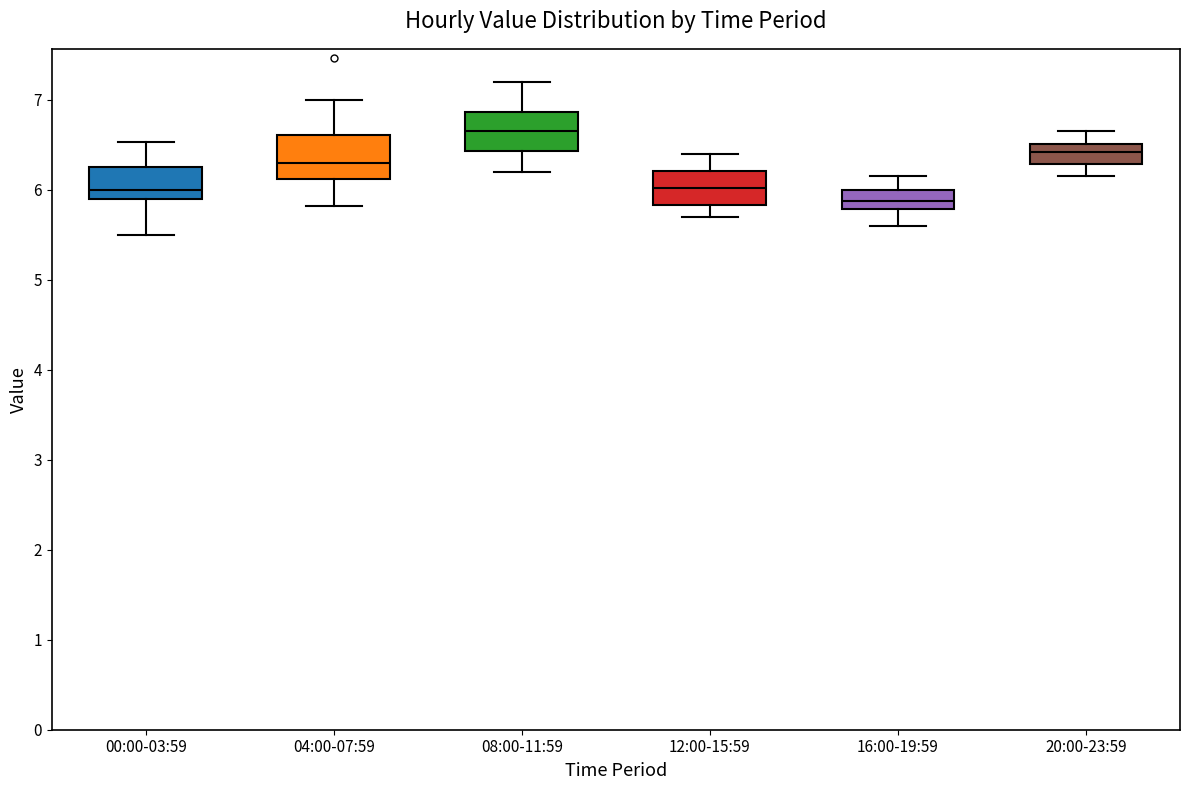

Where is the upper edge of the box for 04:00-07:59 on the y-axis? The values are not printed on the chart, so give them approximately, as read against the axis.

6.6